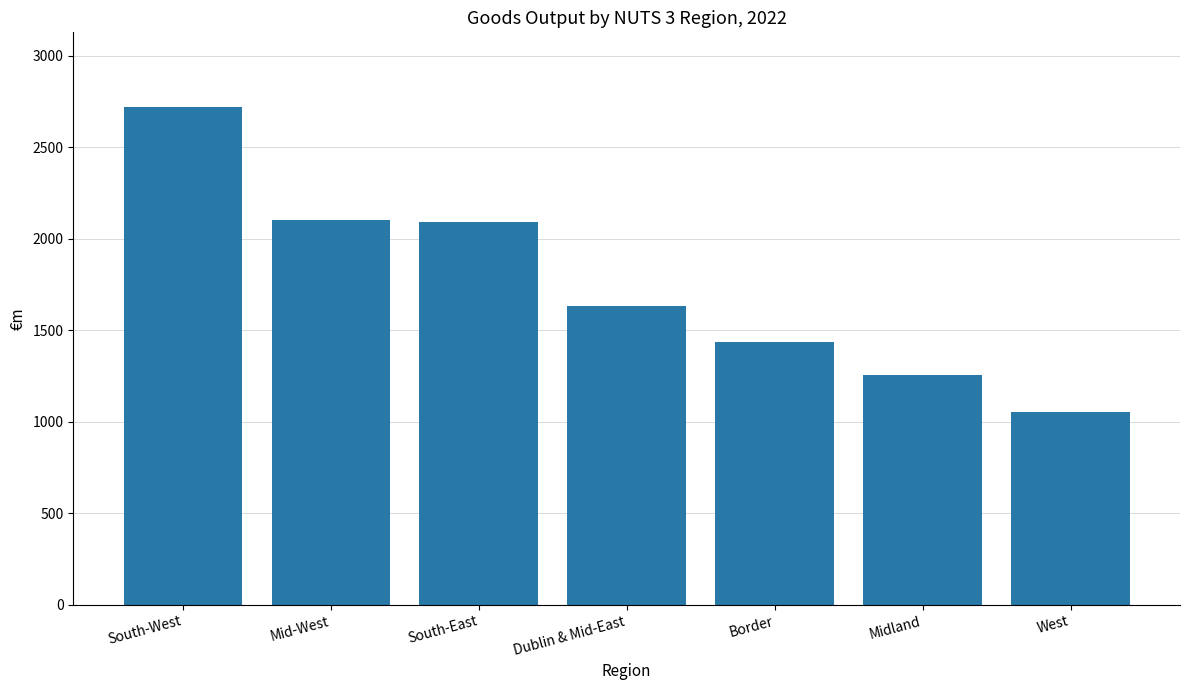

What is the change in value from Midland to West?

-201.6